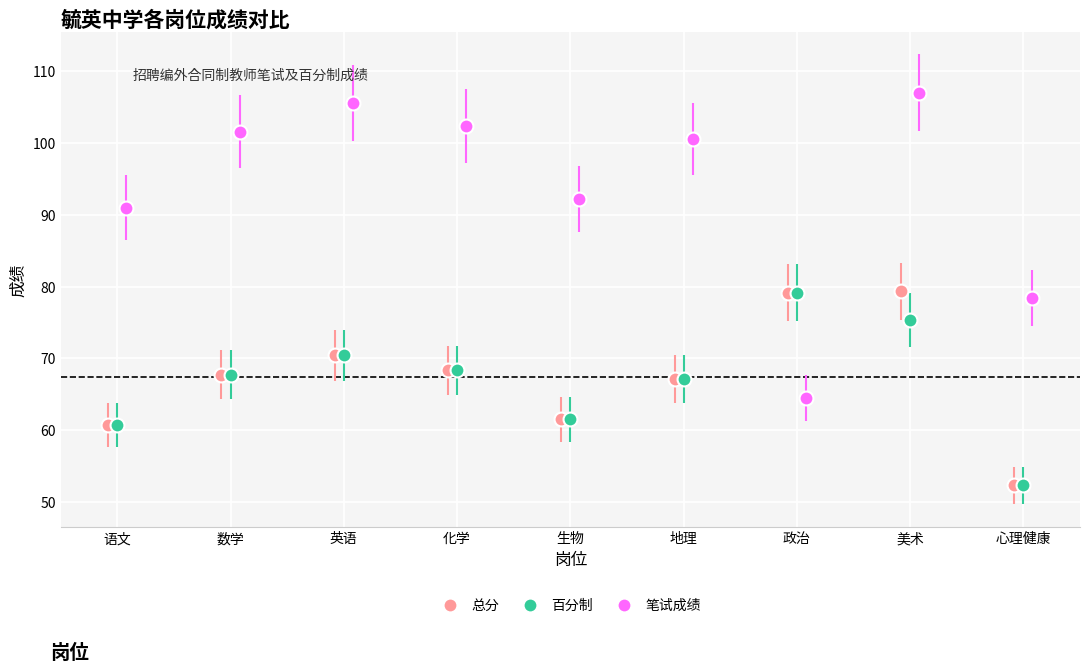

Reading right to left, transcribe all the data shown in this chart.

总分: 52.3	79.3	79.1	67.1	61.5	68.3	70.4	67.7	60.7
百分制: 52.3	75.3	79.1	67.1	61.5	68.3	70.4	67.7	60.7
笔试成绩: 78.4	107.0	64.5	100.6	92.2	102.4	105.6	101.6	91.0